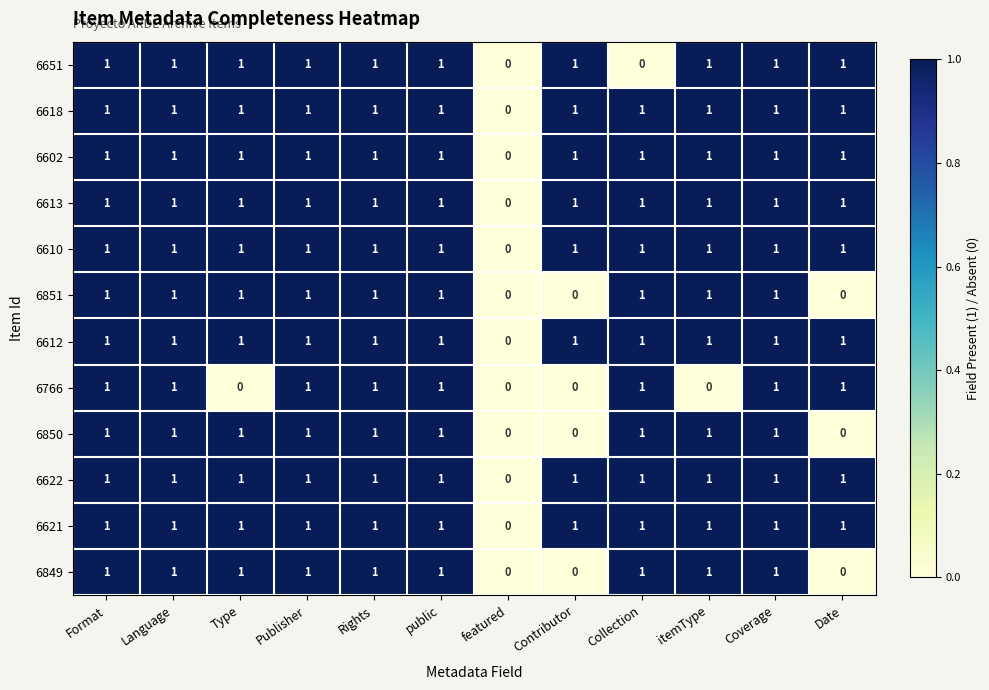

What is the sum of all 6612 values?

11